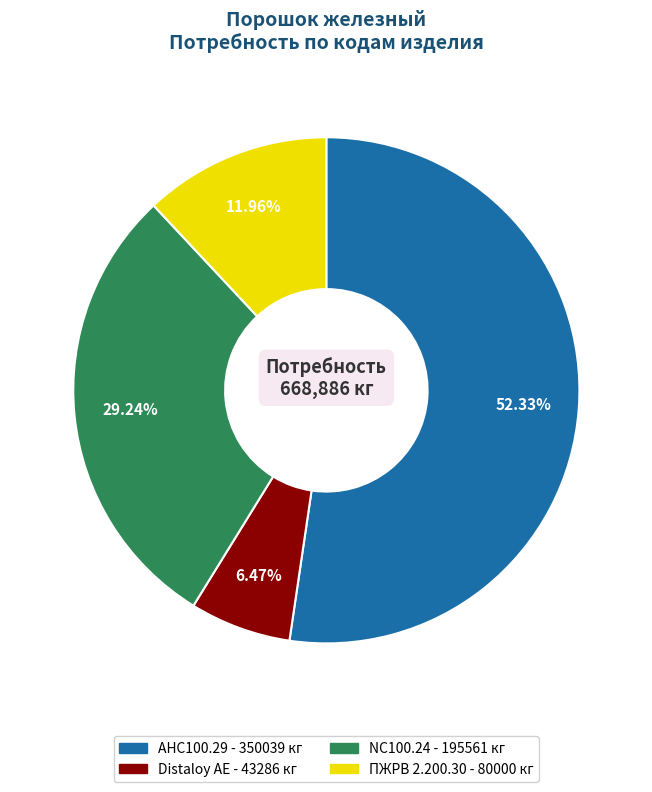

Is there a majority slice in this chart?

Yes